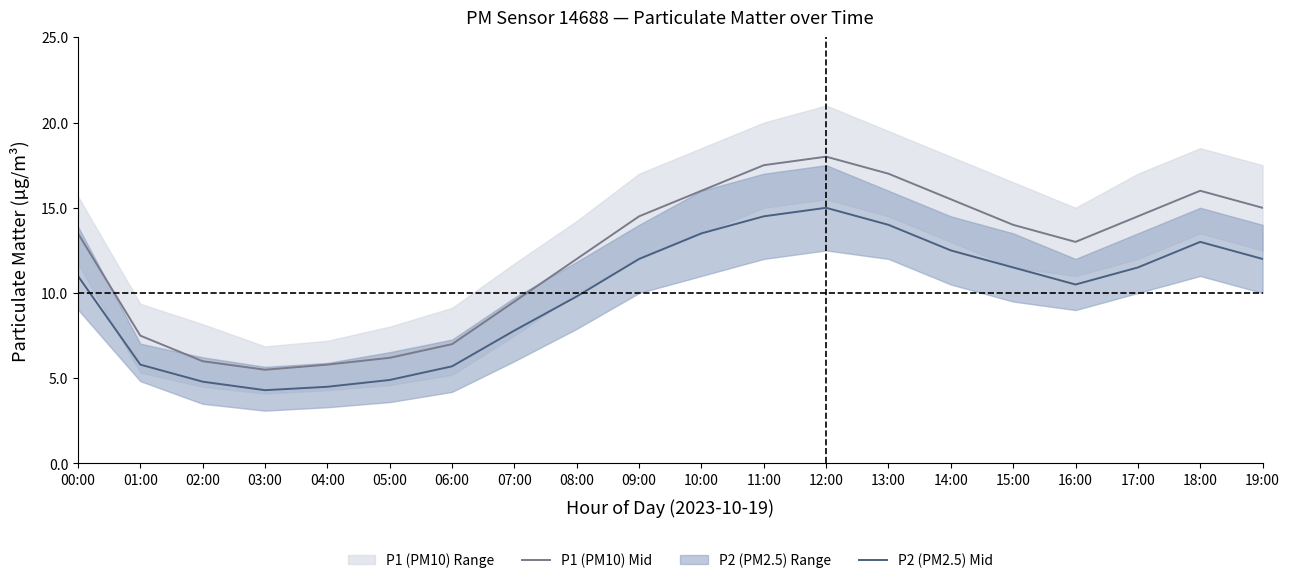

List the series in order of their overall mean, lowest first.

P2 (PM2.5) Mid, P1 (PM10) Mid